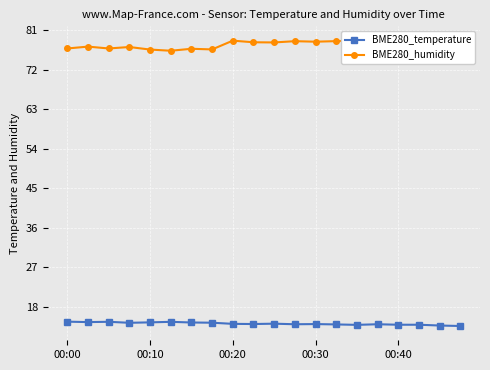

What is the sum of all BME280_temperature values?

283.1